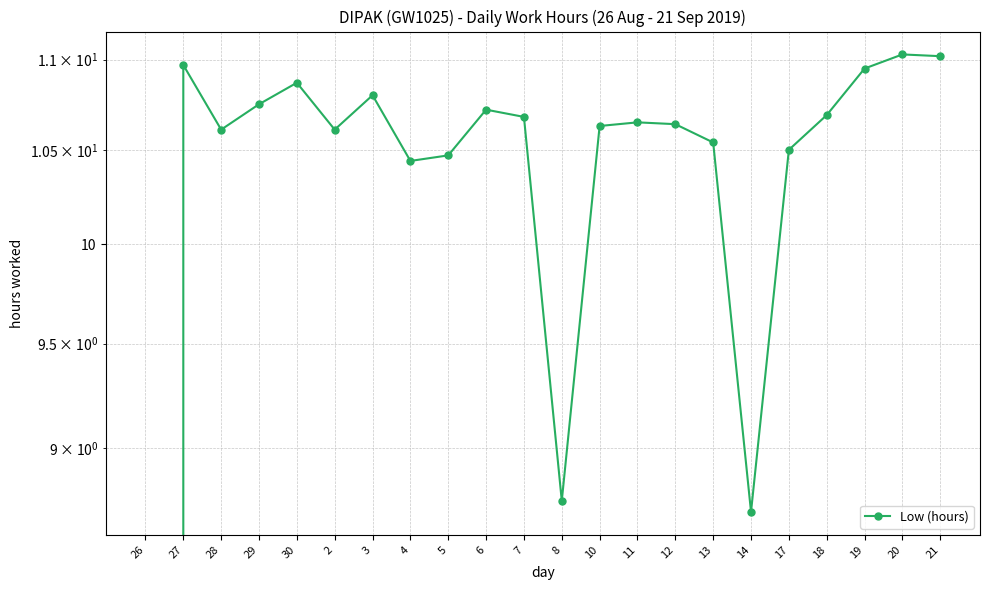

What is the ratio of the value at 2 to the value at 20?

1.0